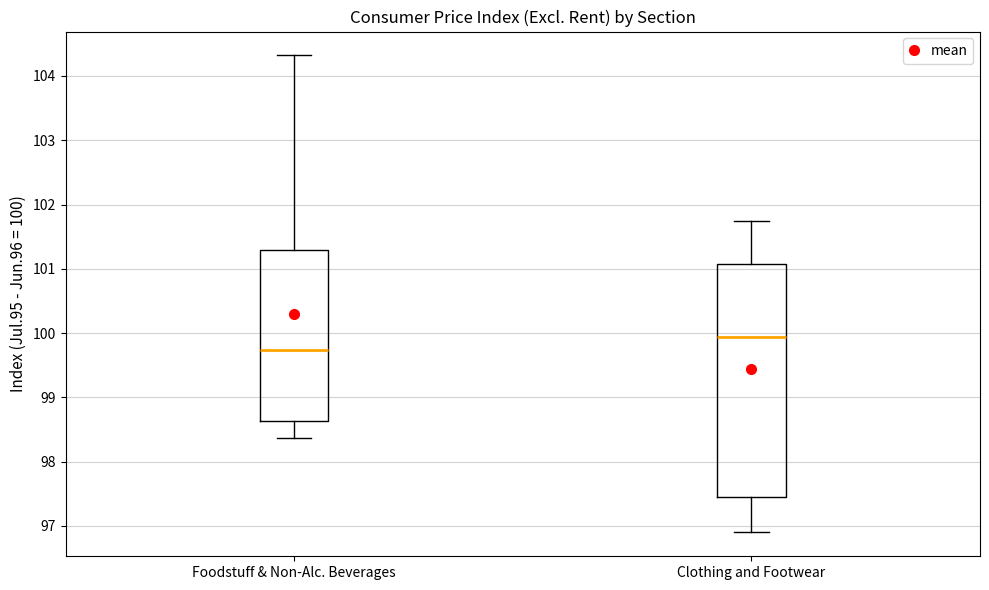

Which box is the tallest, from its lower edge to its upper edge?

Clothing and Footwear